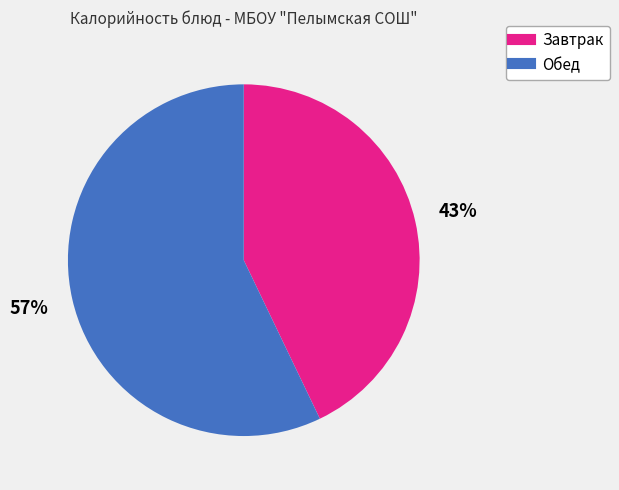

To the nearest percent, what is the average slice percentage?

50%